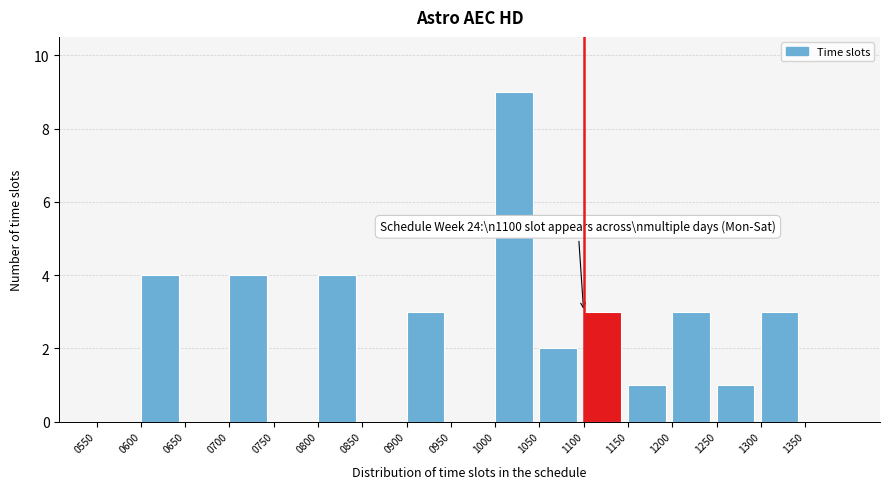

Which range on the x-axis has the tallest bar?

1000 to 1050